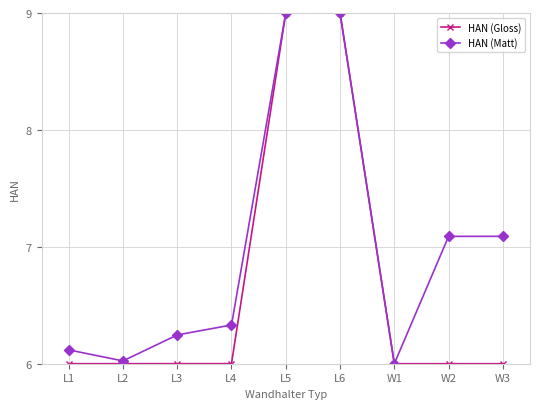

What is the greatest value displayed?

9.0